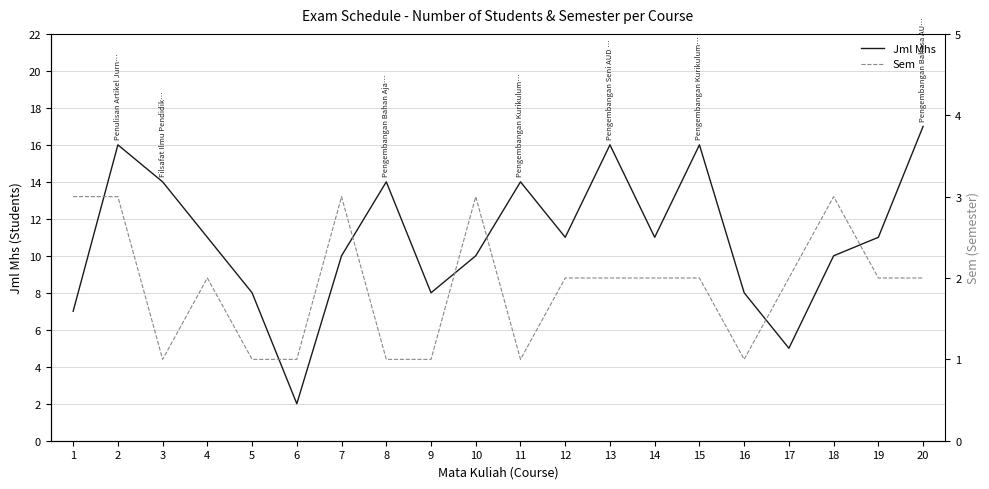

Which category has the lowest value in the Jml Mhs series?

6